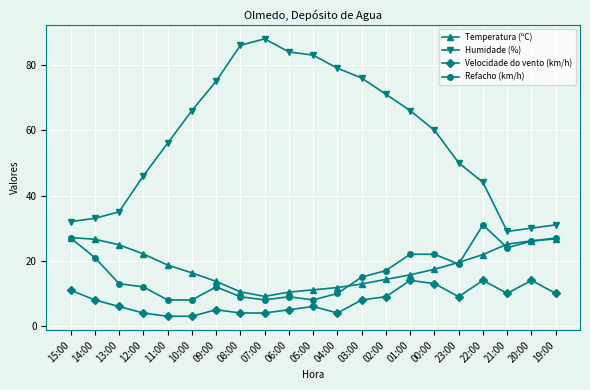

The value of Temperatura (ºC) at 11:00 is 28.6. True or false?

False